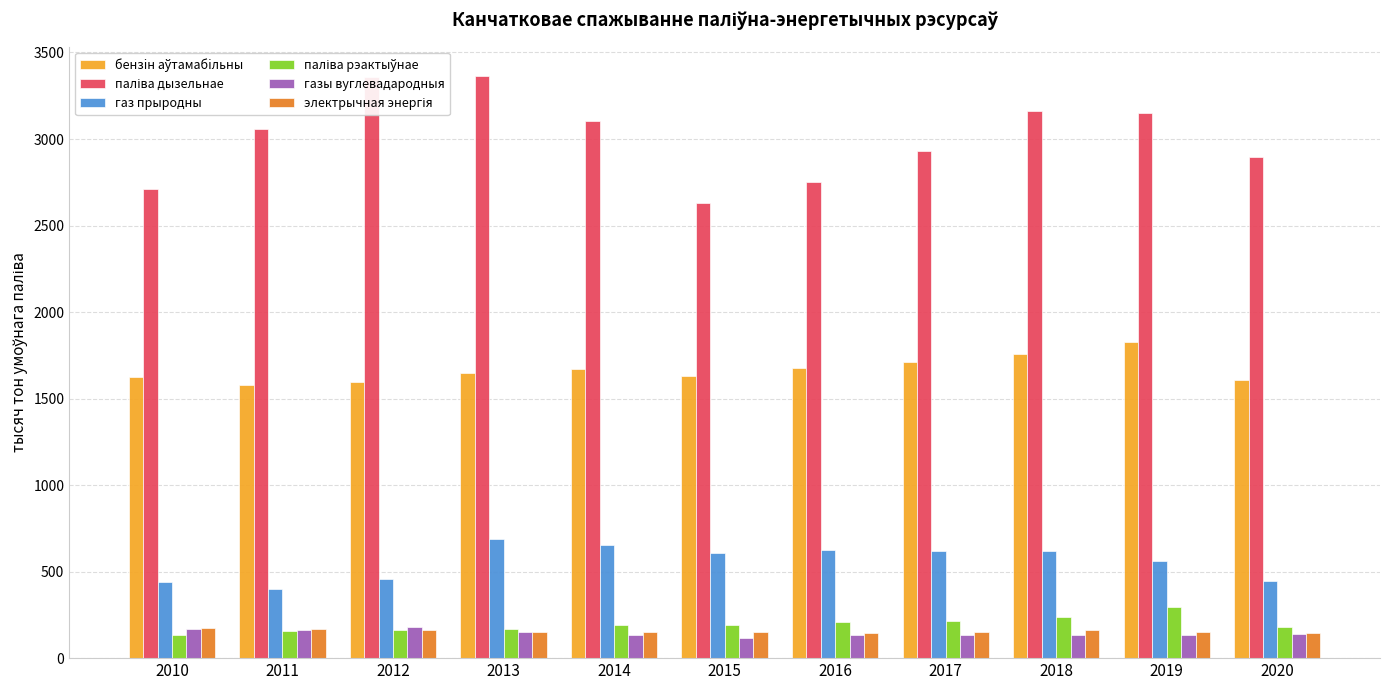

True or false: газ прыродны has a value of 624 at 2016.

True